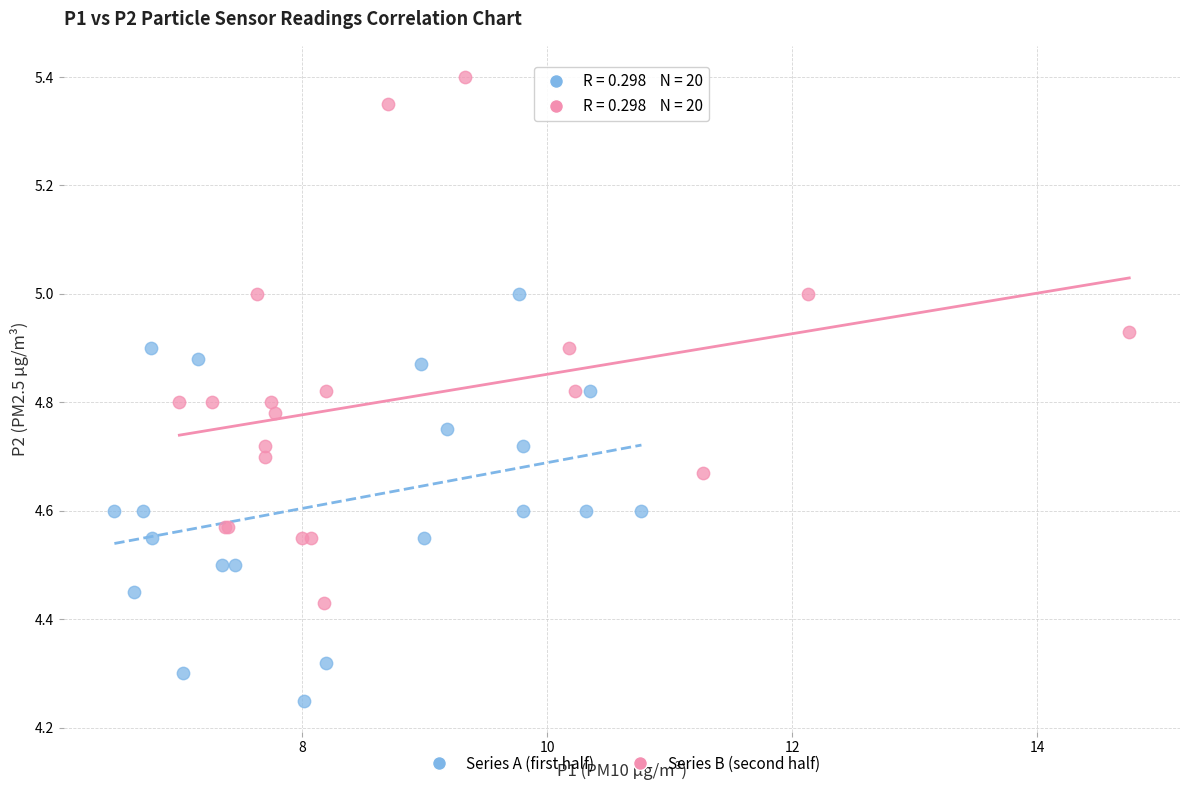

Which series has the largest Y range (max minus min)?

Series B (second half)